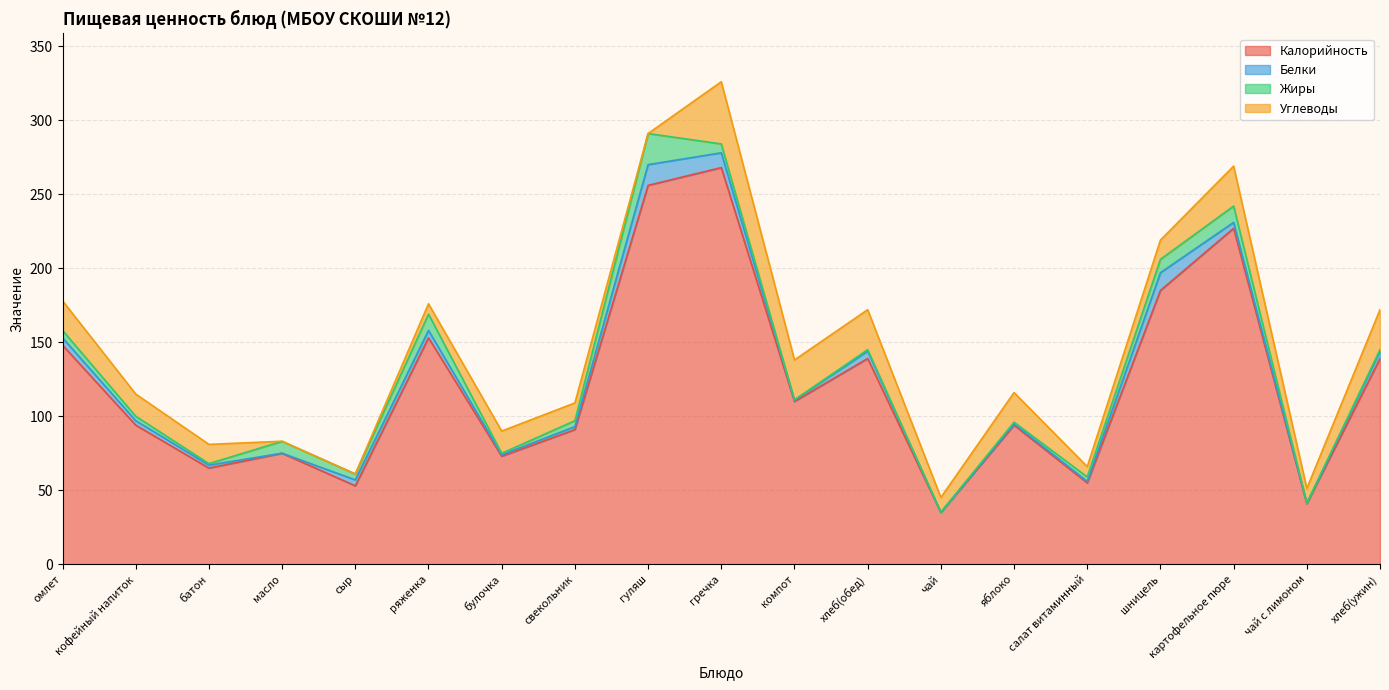

What position from the left is батон?

3